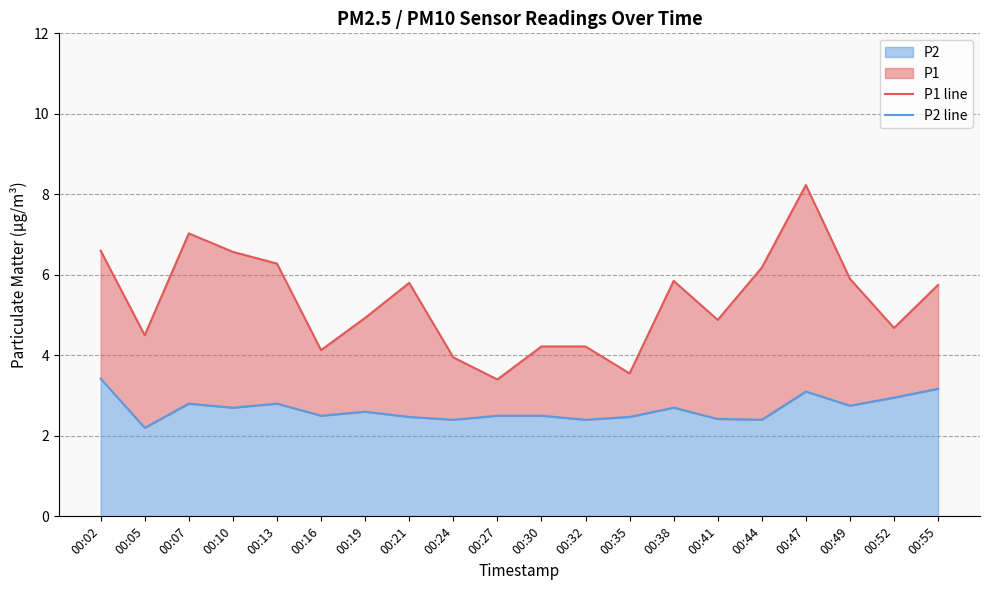

What is the maximum value shown in the chart?

8.2